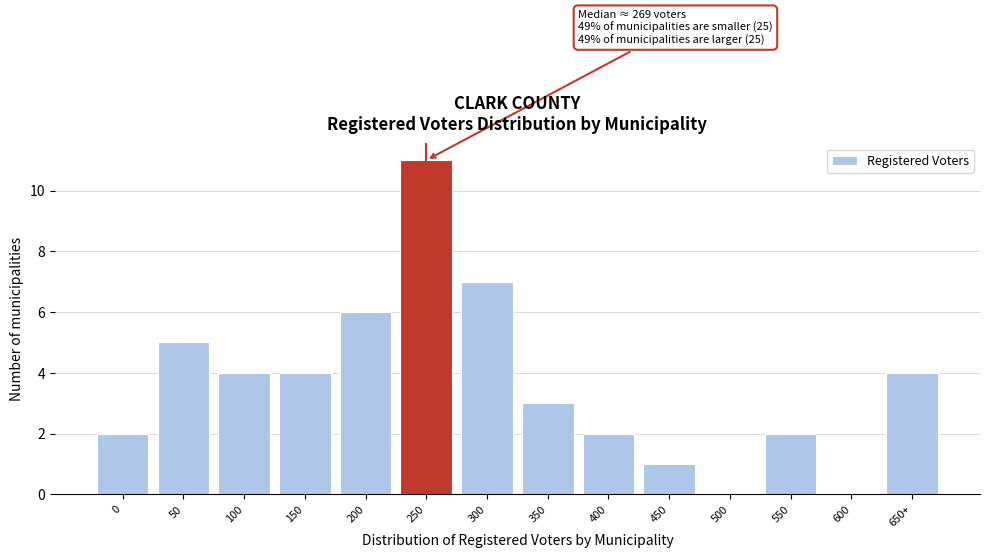

Reading left to right, what are all the values shown in this chart?

0=2	50=5	100=4	150=4	200=6	250=11	300=7	350=3	400=2	450=1	500=0	550=2	600=0	650+=4